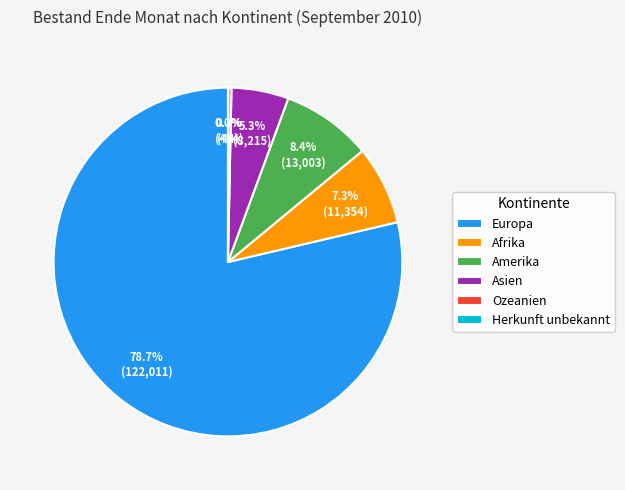

Does Europa account for over 50% of the chart?

Yes